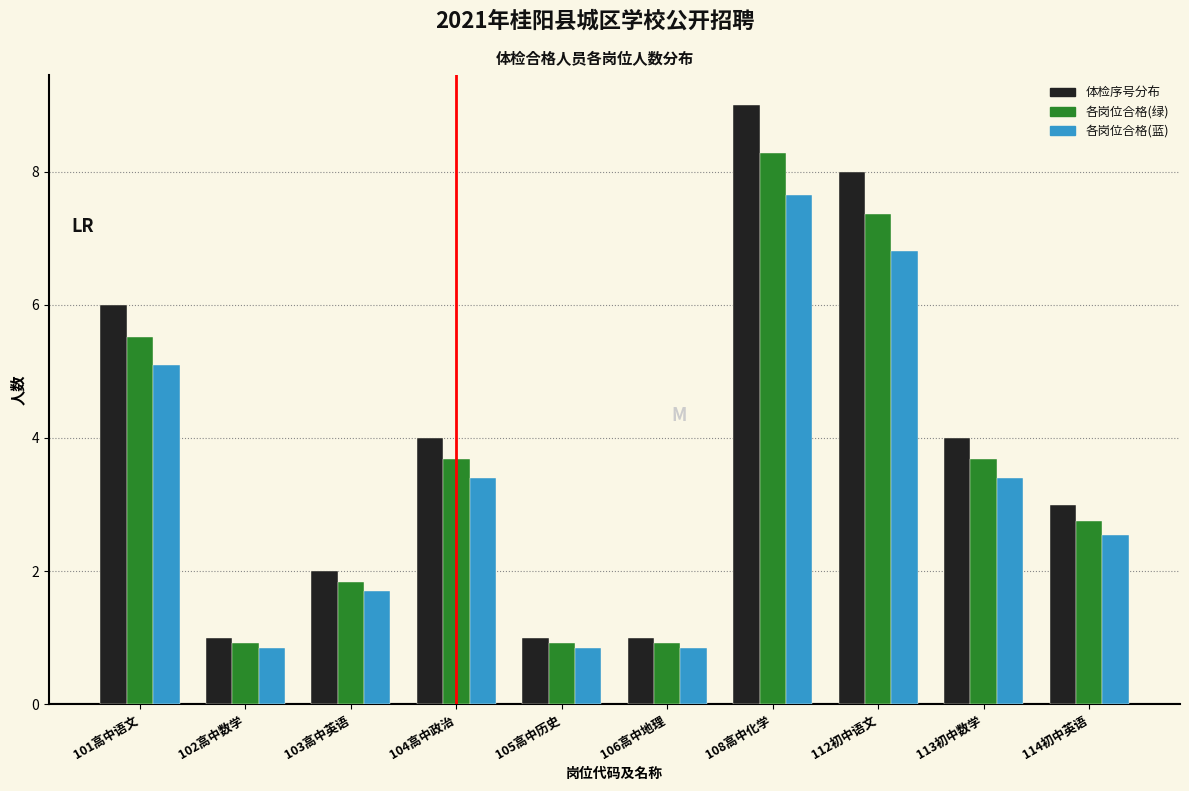

Is the value of 各岗位合格(绿) at 114初中英语 greater than the value of 体检序号分布 at 103高中英语?

Yes